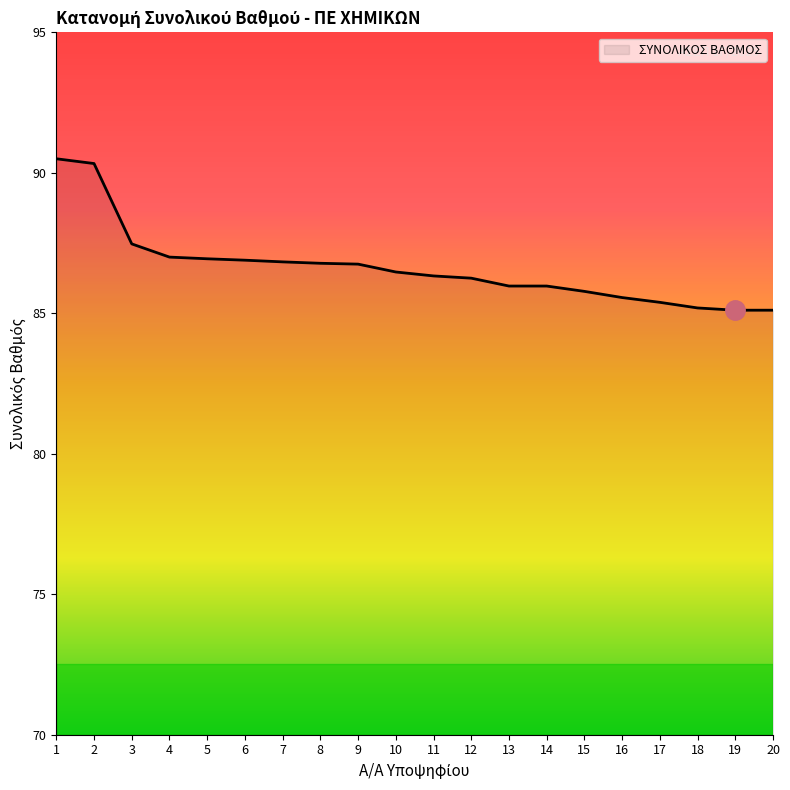

The value at 7 is 28.5. True or false?

False